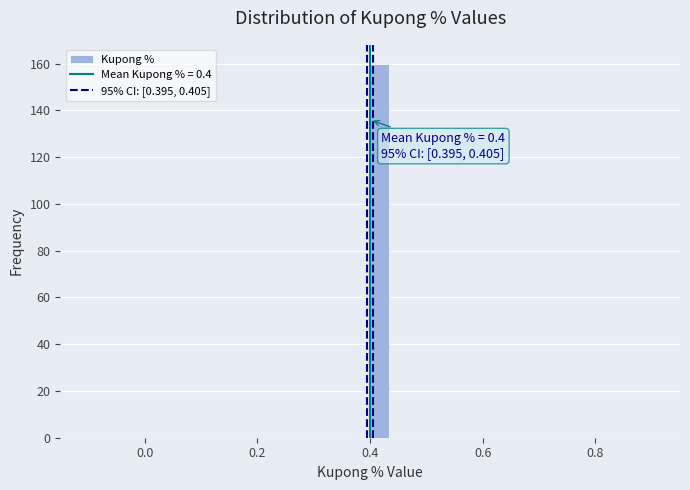

Around what value on the x-axis is the tallest bar? Give the approximate position of its centre, as read against the axis.

0.42